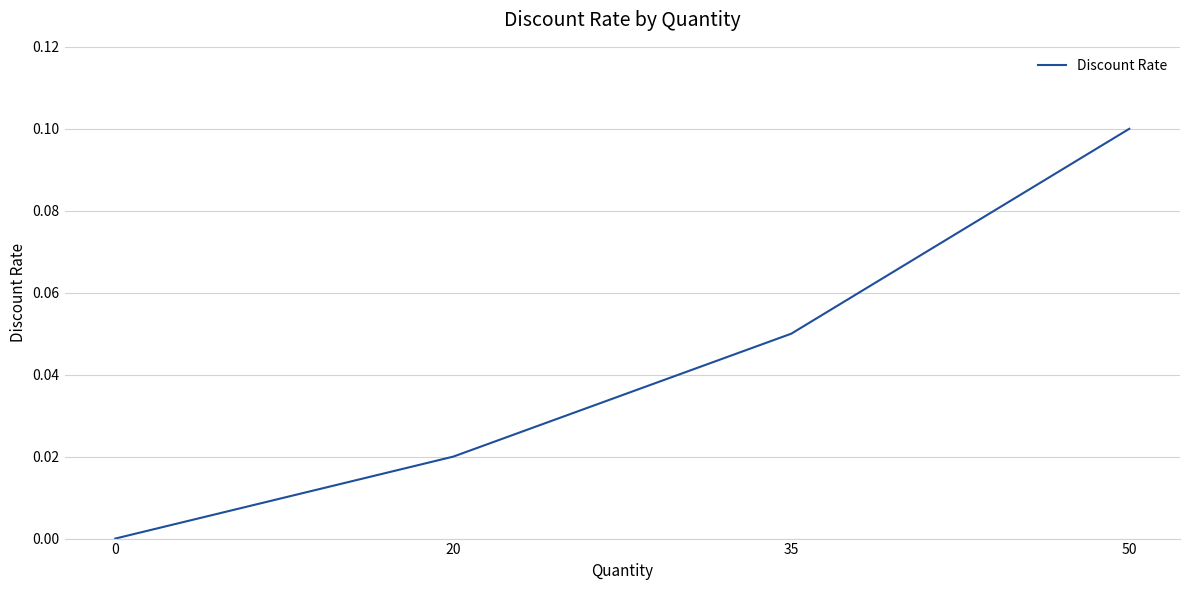

Which category has the highest value across all series?

50